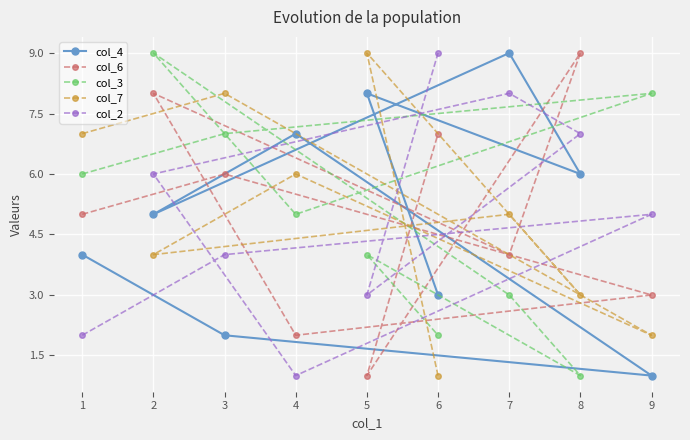

List the labels in order of col_4 value, largest first.

7, 5, 4, 8, 2, 1, 6, 3, 9